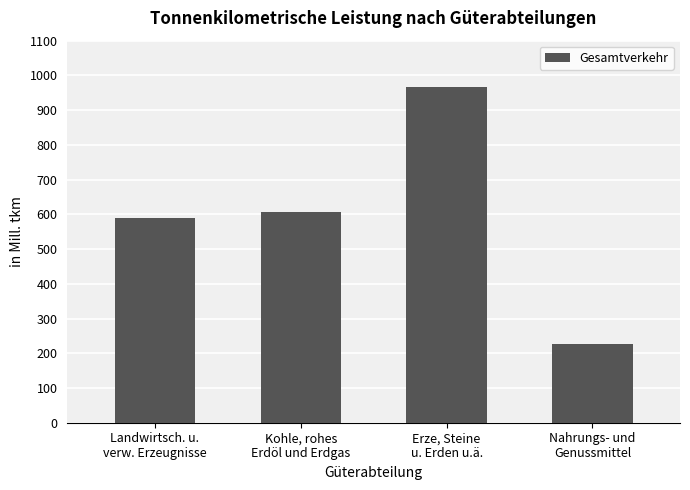

What is the difference between the maximum and minimum values?

739.3